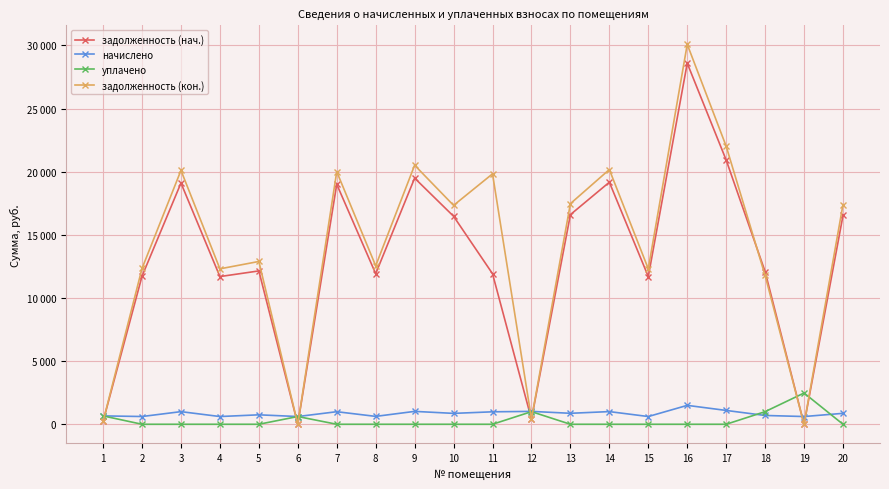

What is the difference between the highest and lowest values at 19?

2475.0